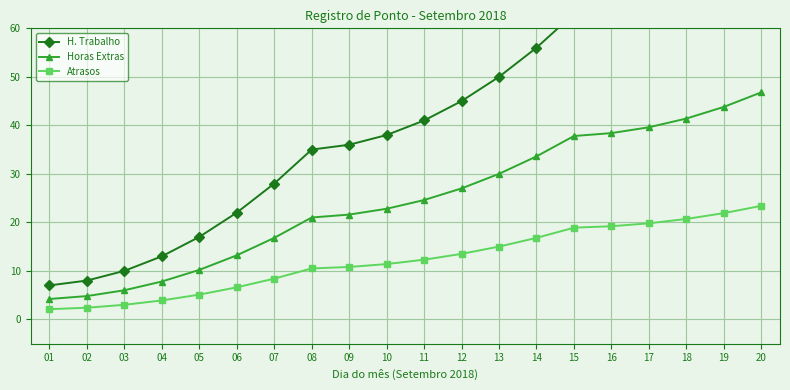

At which category is the sum across all series the highest?

20